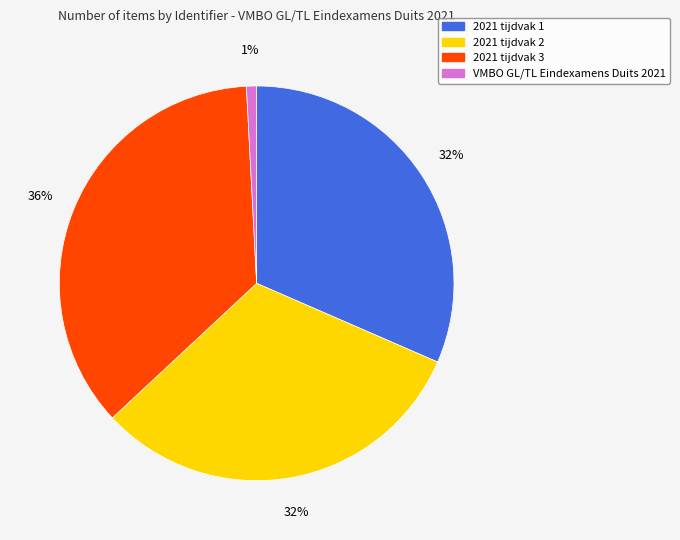

Which has a higher value, 2021 tijdvak 3 or 2021 tijdvak 1?

2021 tijdvak 3